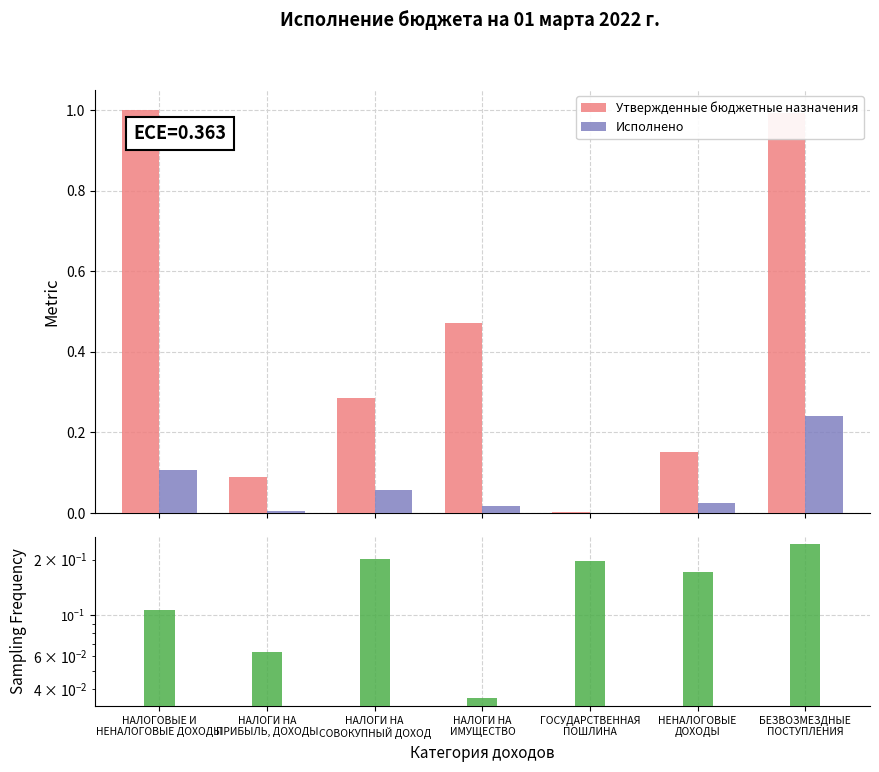

What is the difference between the maximum and minimum values in the Утвержденные бюджетные назначения series?

1.0